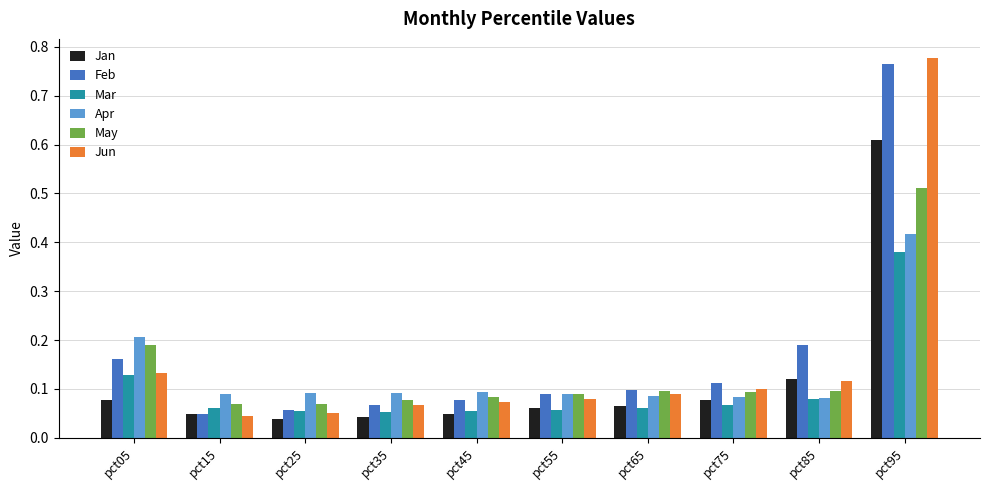

How many series are shown in this chart?

6